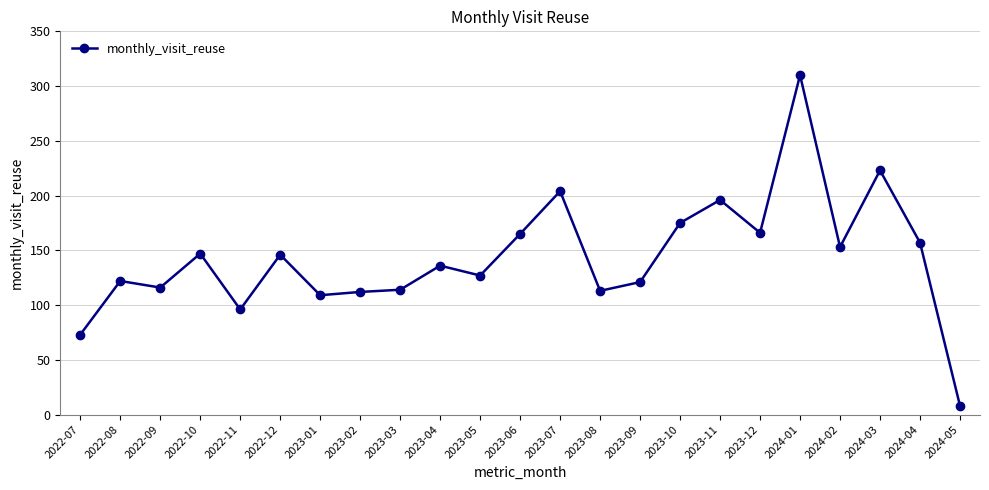

What is the label of the 2nd point from the left?

2022-08